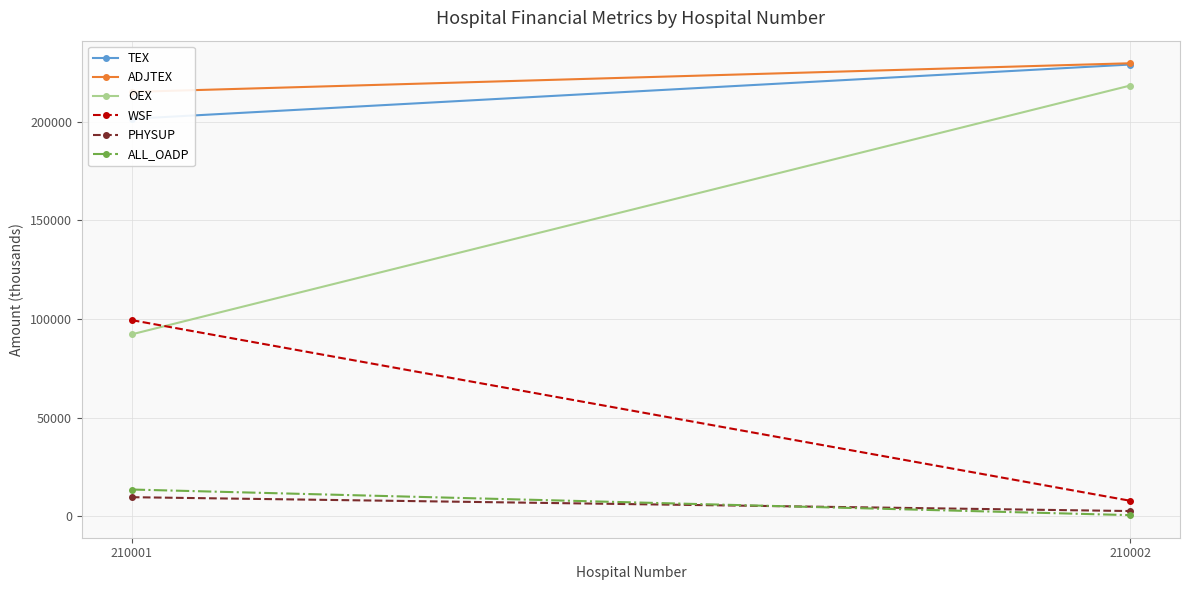

Reading left to right, list all the values displayed in this chart.

TEX: 210001=201375.8	210002=228862.7
ADJTEX: 210001=214995.1	210002=229512.1
OEX: 210001=92226.3	210002=218210.1
WSF: 210001=99417.5	210002=7931.6
PHYSUP: 210001=9732.0	210002=2721.0
ALL_OADP: 210001=13619.3	210002=649.5